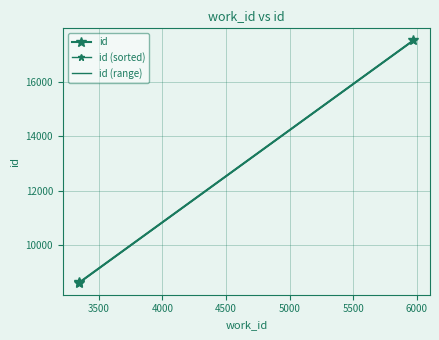

How many data points does each series have?

3